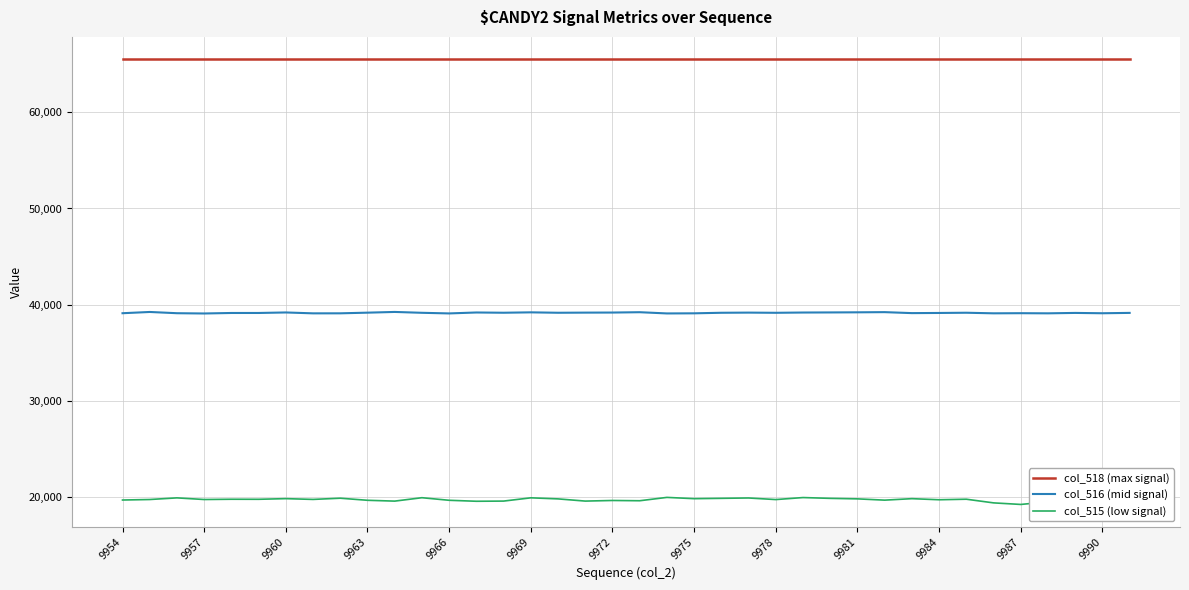

True or false: col_516 (mid signal) and col_518 (max signal) cross at least once.

False